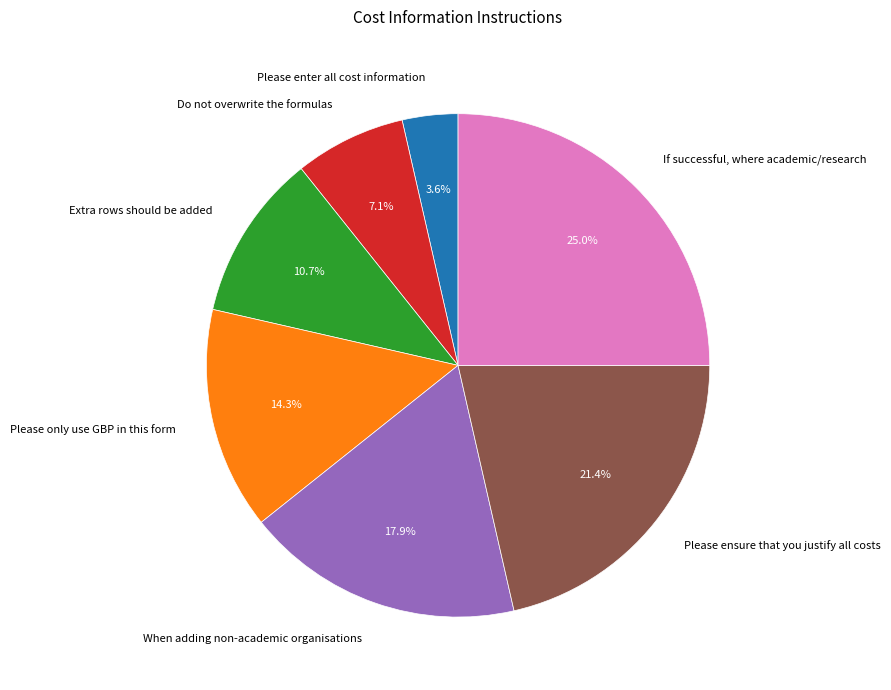

How much of the chart is everything except When adding non-academic organisations?

82.1%